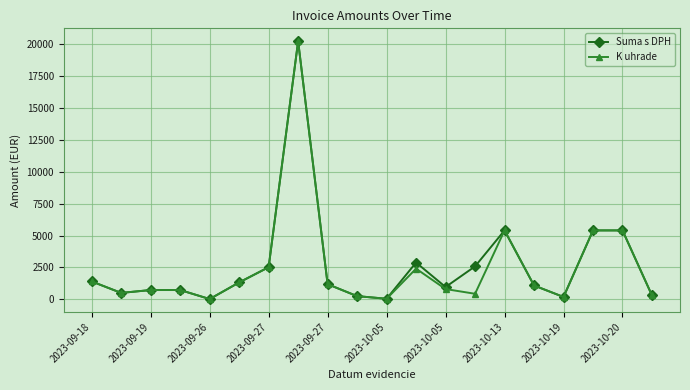

What is the maximum value for Suma s DPH?

20239.2